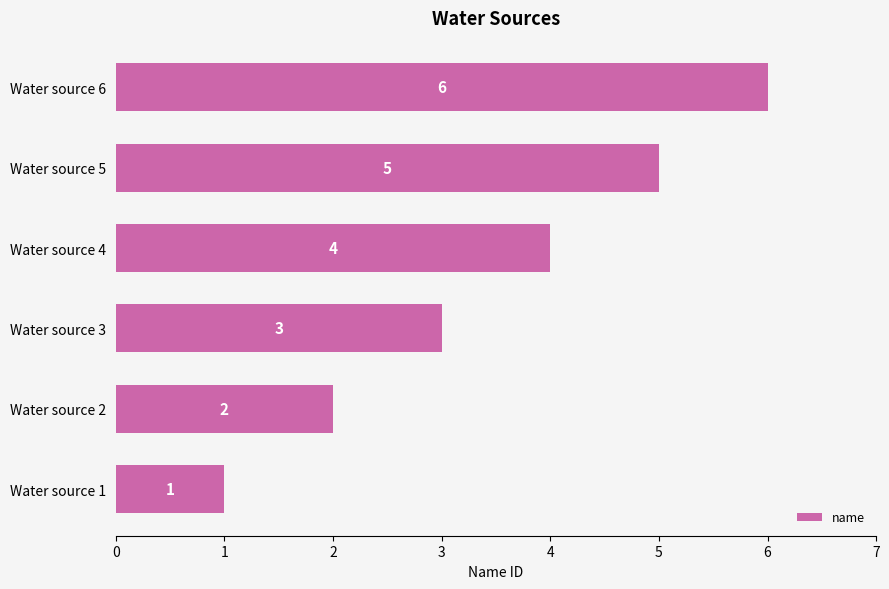

What is the average value?

4